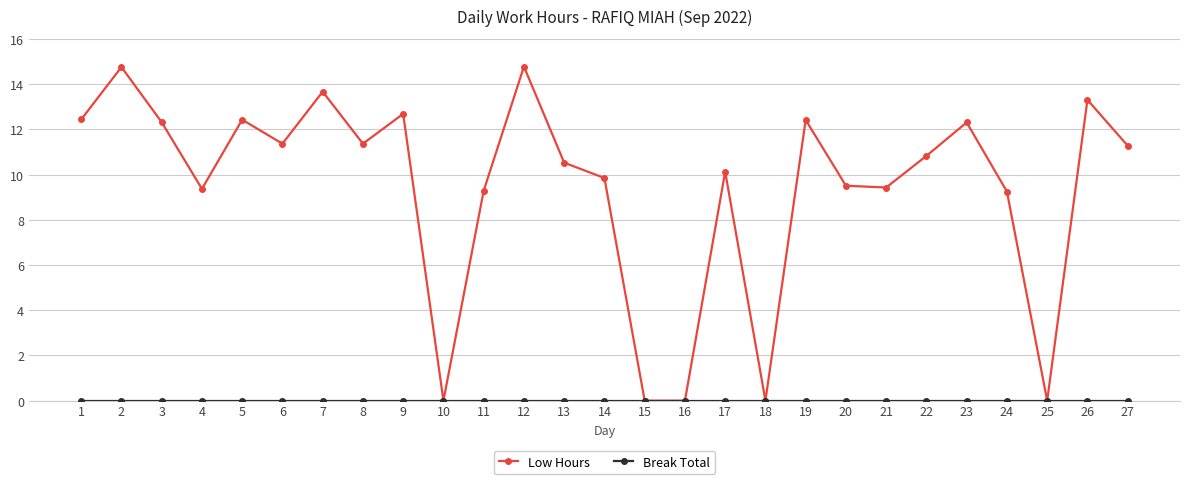

Does the chart display data point markers on the line(s)?

Yes